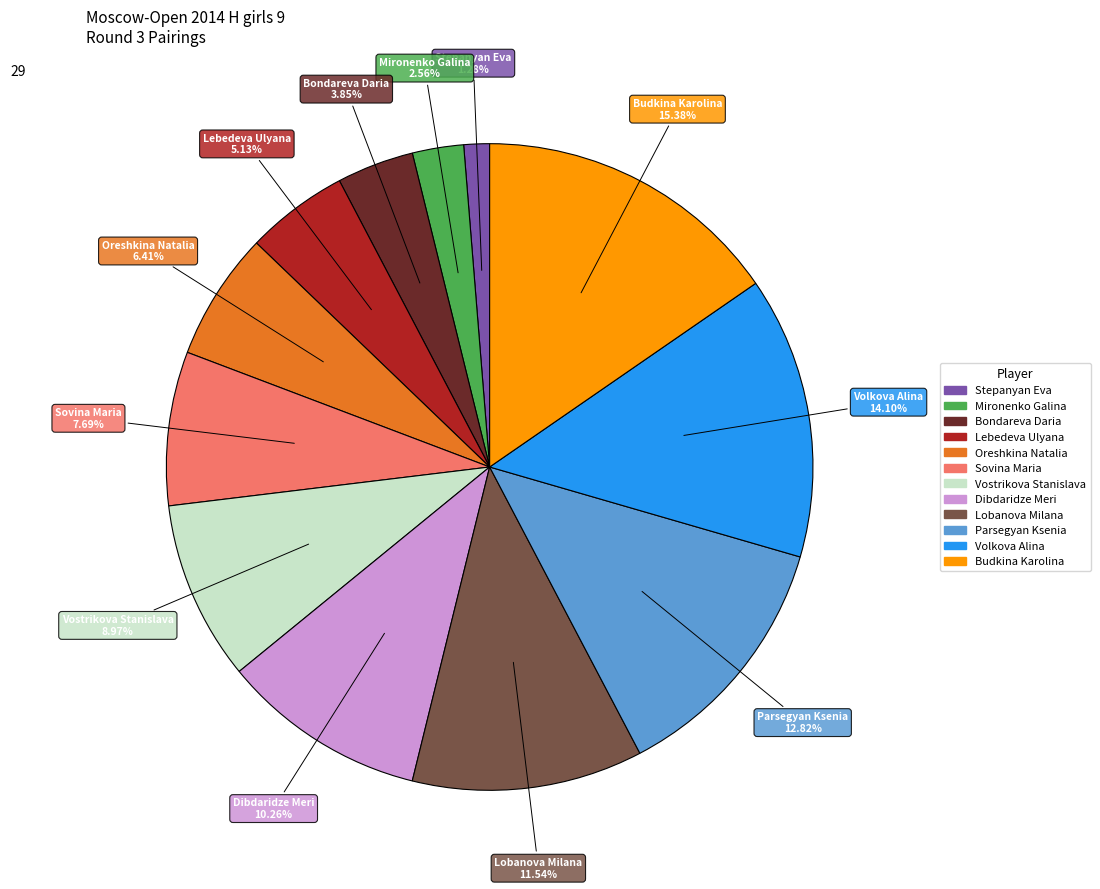

What percentage is NOT represented by Mironenko Galina?

97.4%